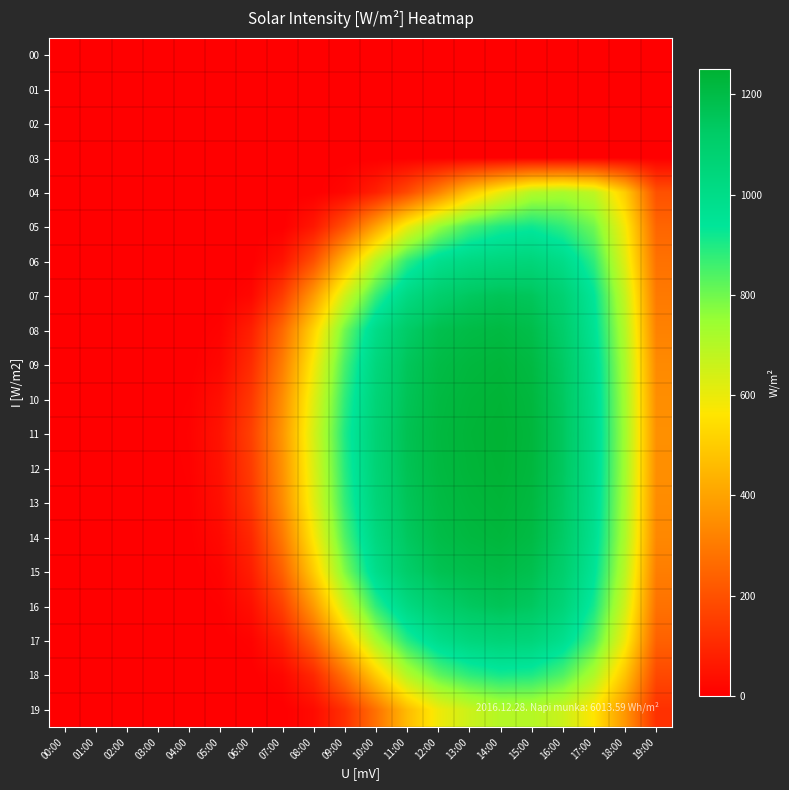

Which series has the largest range (max minus min)?

11